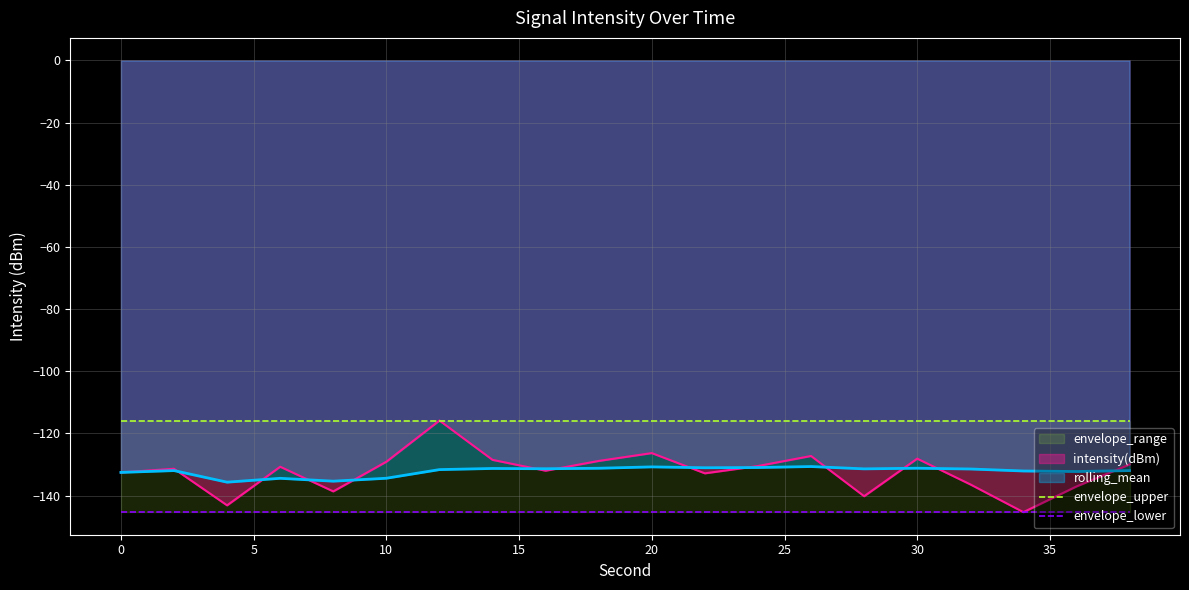

What is the minimum value for intensity(dBm)?

-145.4